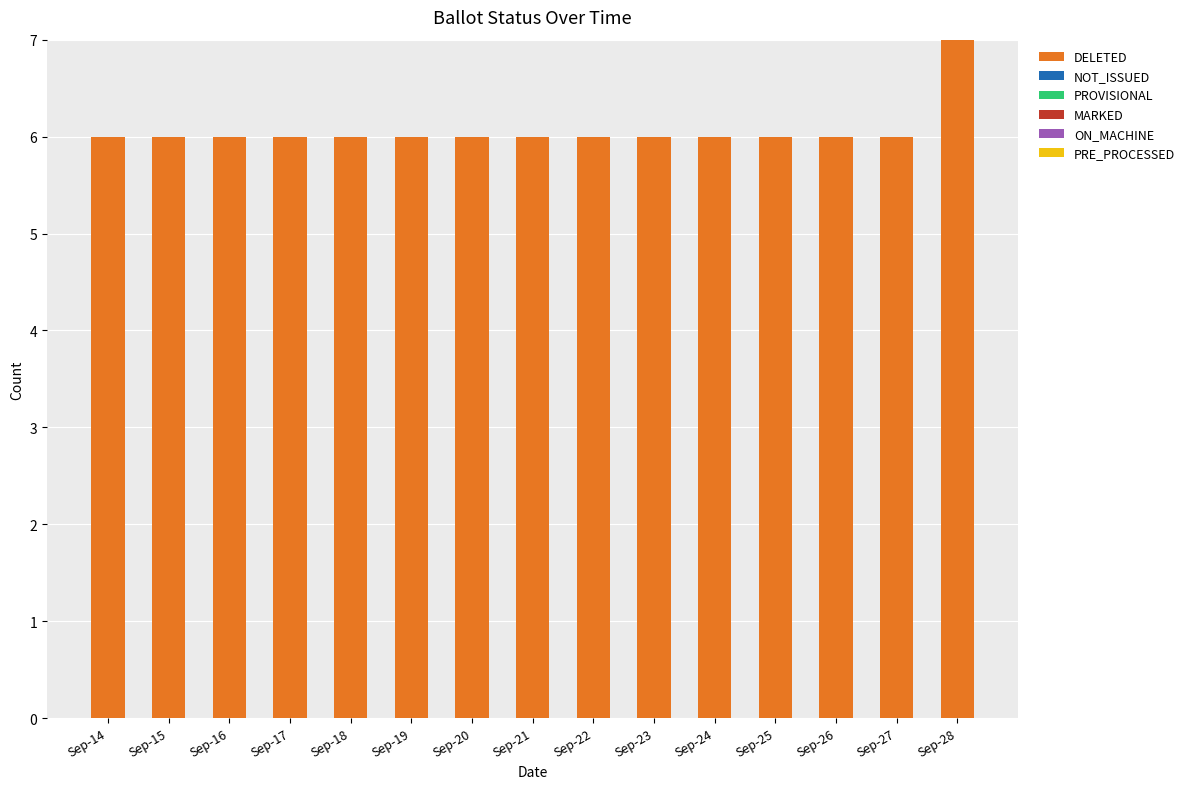

Reading right to left, what are all the values shown in this chart?

Sep-28=7	Sep-27=6	Sep-26=6	Sep-25=6	Sep-24=6	Sep-23=6	Sep-22=6	Sep-21=6	Sep-20=6	Sep-19=6	Sep-18=6	Sep-17=6	Sep-16=6	Sep-15=6	Sep-14=6